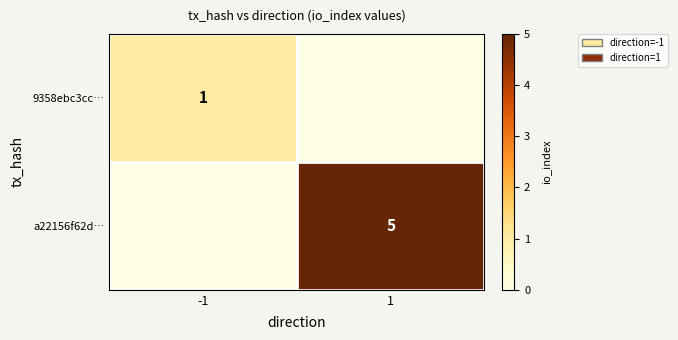

Is it true that a22156f62d… equals 5 at 1?

True